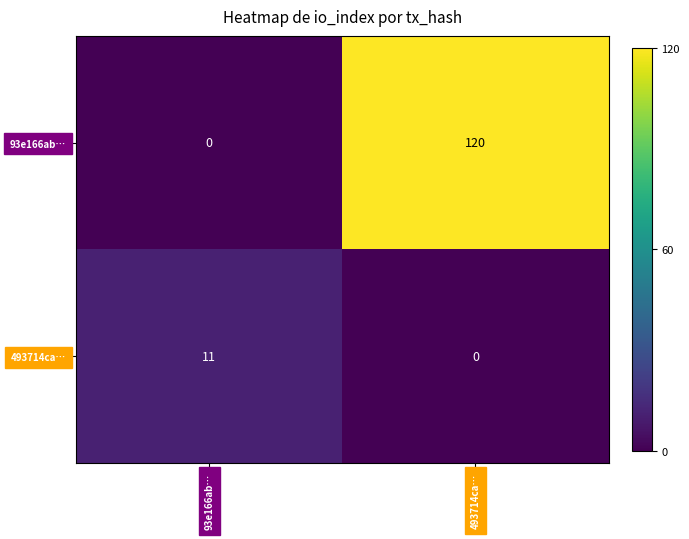

What is the difference between the maximum and minimum values in the 493714ca… series?

11